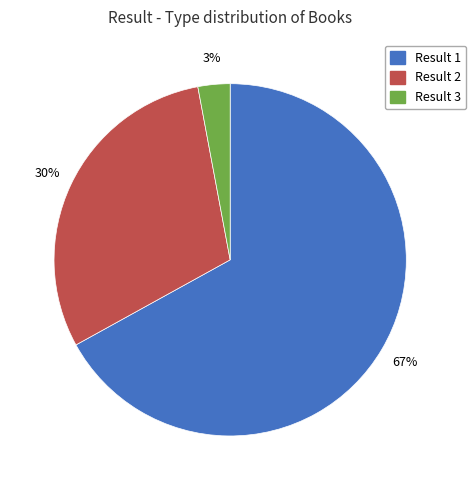

Is there a majority slice in this chart?

Yes